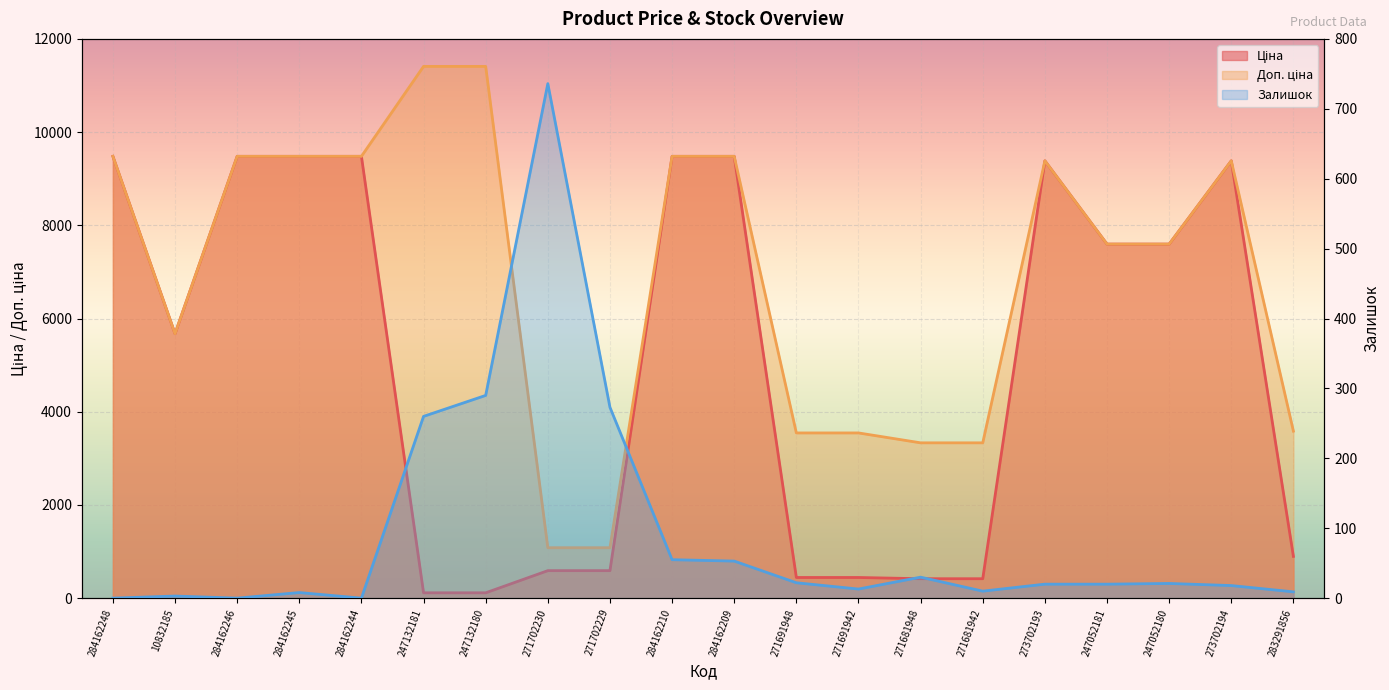

True or false: Доп. ціна and Ціна intersect in this chart.

False